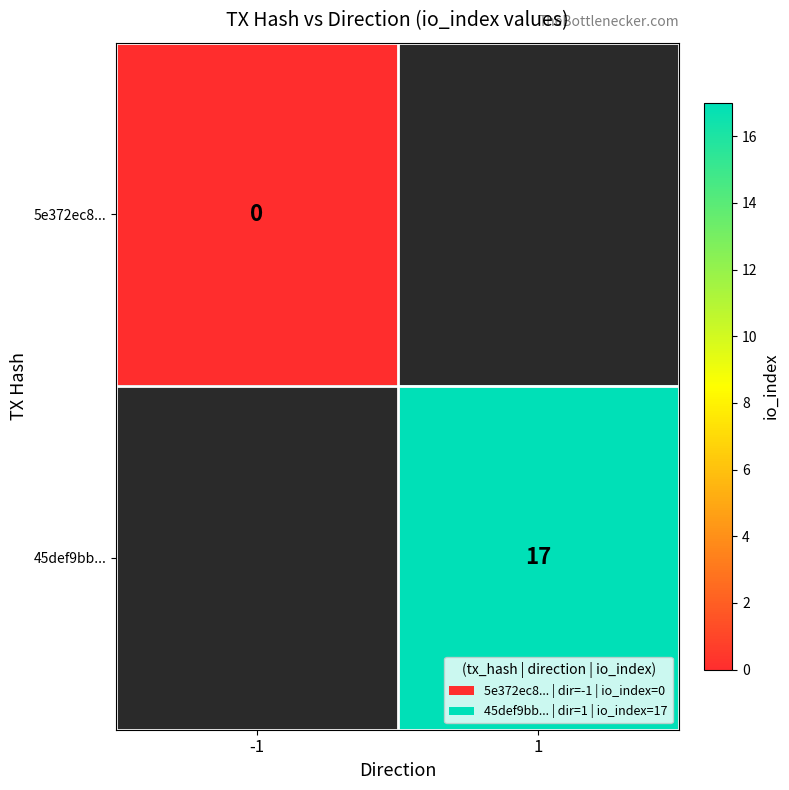

At how many categories does at least one series exceed 0?

1